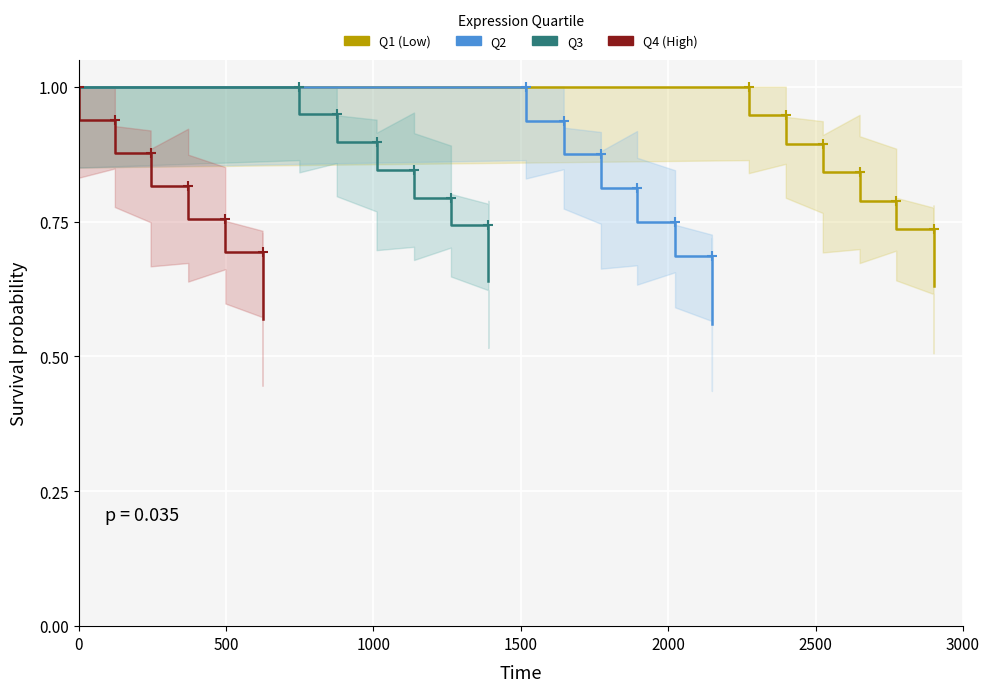

What is the minimum value shown in the chart?

0.6